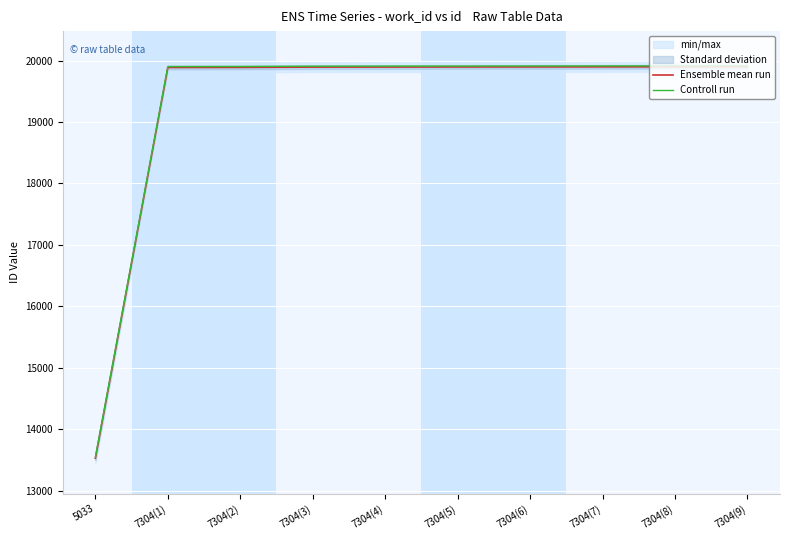

Rank the categories by Controll run value from highest to lowest.

7304(9), 7304(8), 7304(7), 7304(6), 7304(5), 7304(4), 7304(3), 7304(2), 7304(1), 5033